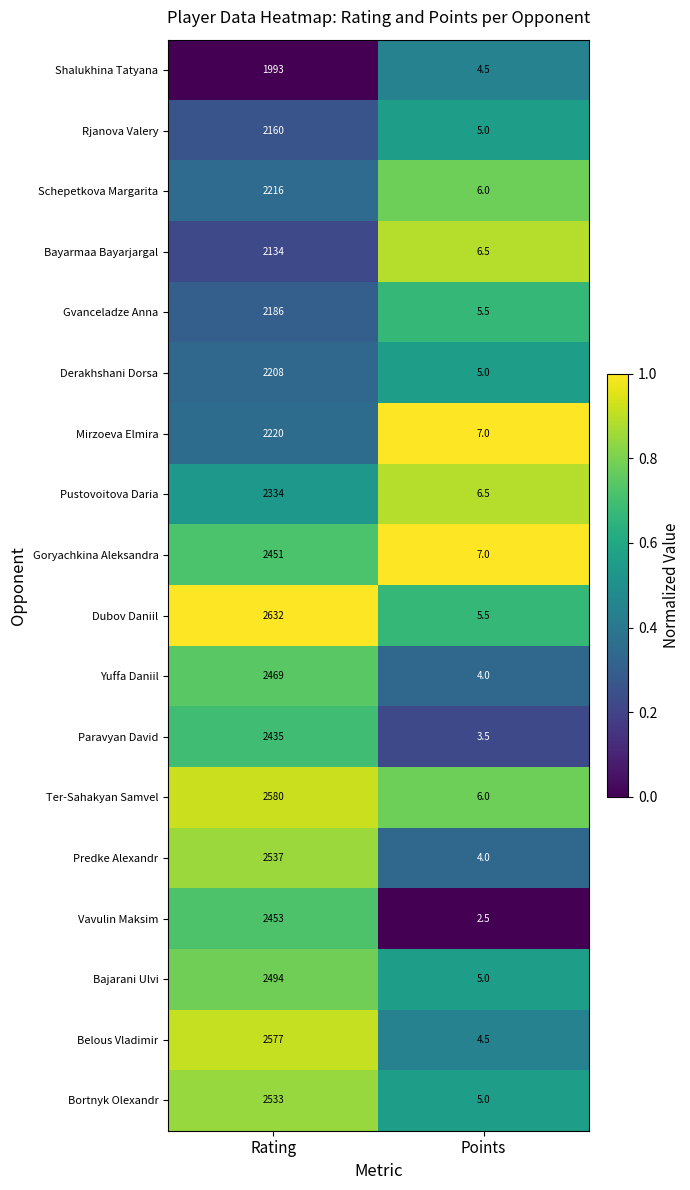

The Gvanceladze Anna series shows 8.7 at Points. True or false?

False